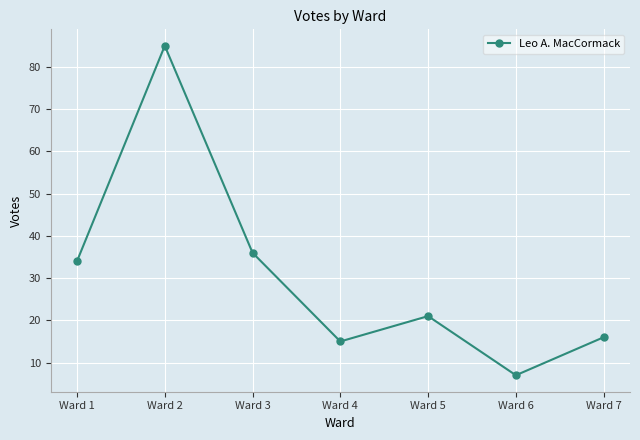

At which label does the data first exceed 21?

Ward 1